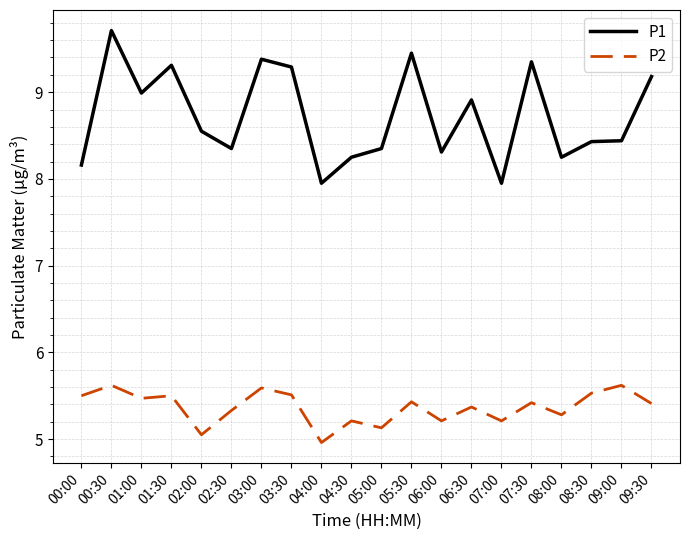

Where does the P2 series first go above 5?

00:00